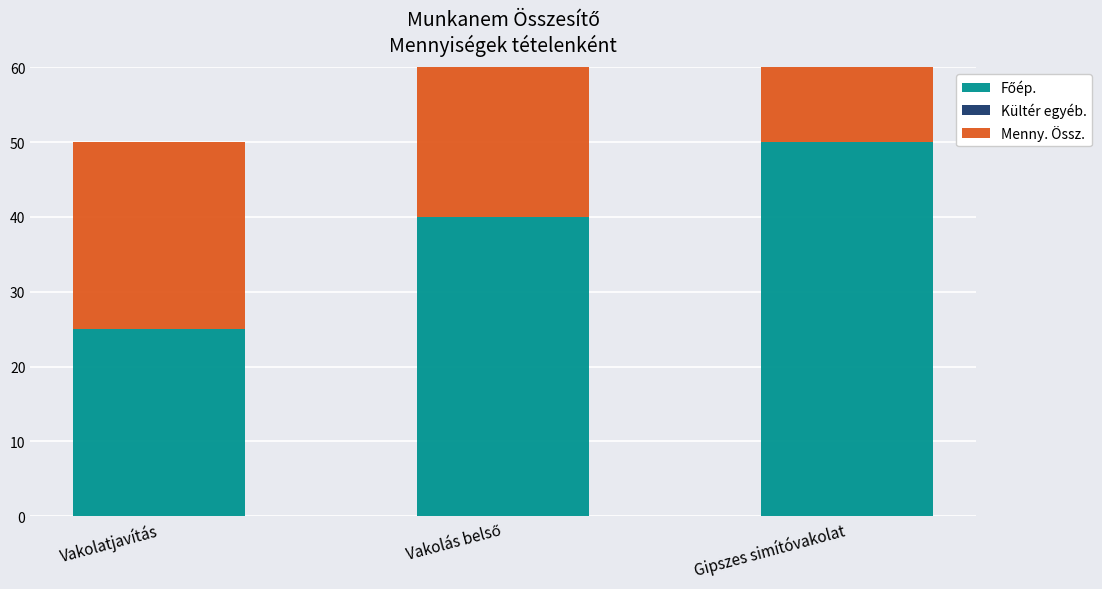

At which label does Főép. first exceed 40?

Gipszes simítóvakolat